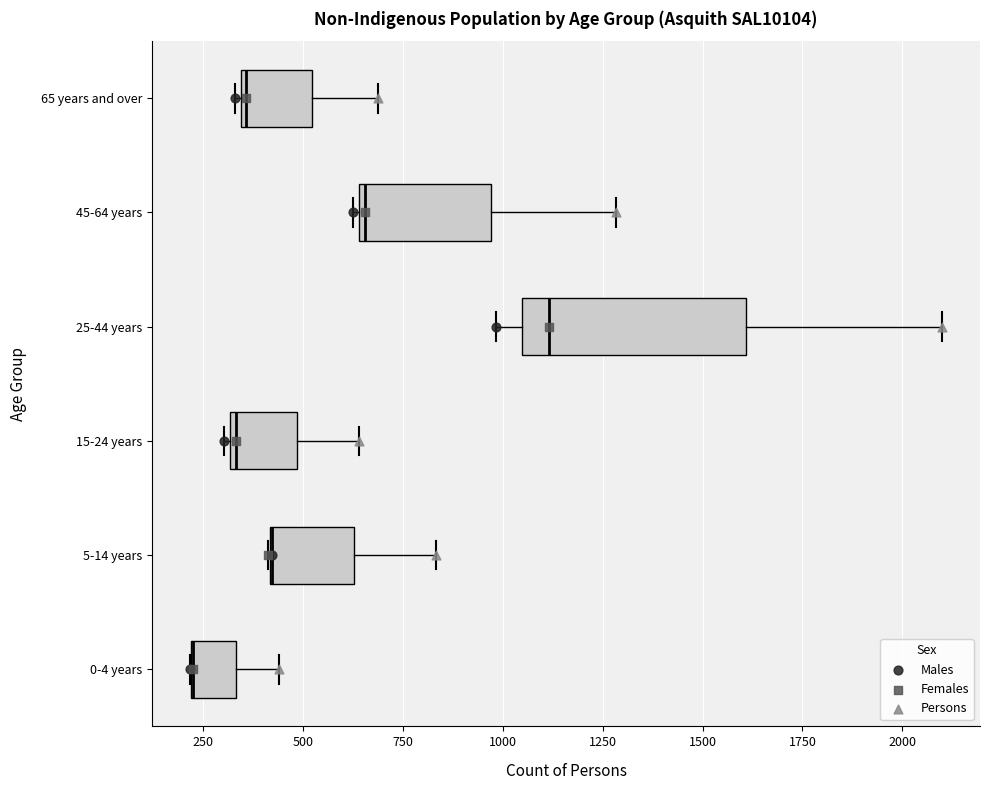

Reading bottom to top, transcribe this box plot: for each box, give where its median line is, the range the box spans, and where its two whiskers end, as read against the x-axis. The values are not printed on the chart, so give them approximately, as read against the axis.

0-4 years: median 200 (drawn on the box's left edge), box 200 to 350, whiskers 200 to 450
5-14 years: median 400 (drawn on the box's left edge), box 400 to 650, whiskers 400 to 850
15-24 years: median 350, box 300 to 500, whiskers 300 to 650
25-44 years: median 1100, box 1050 to 1600, whiskers 1000 to 2100
45-64 years: median 650, box 650 to 950, whiskers 650 to 1300
65 years and over: median 350, box 350 to 500, whiskers 350 to 700